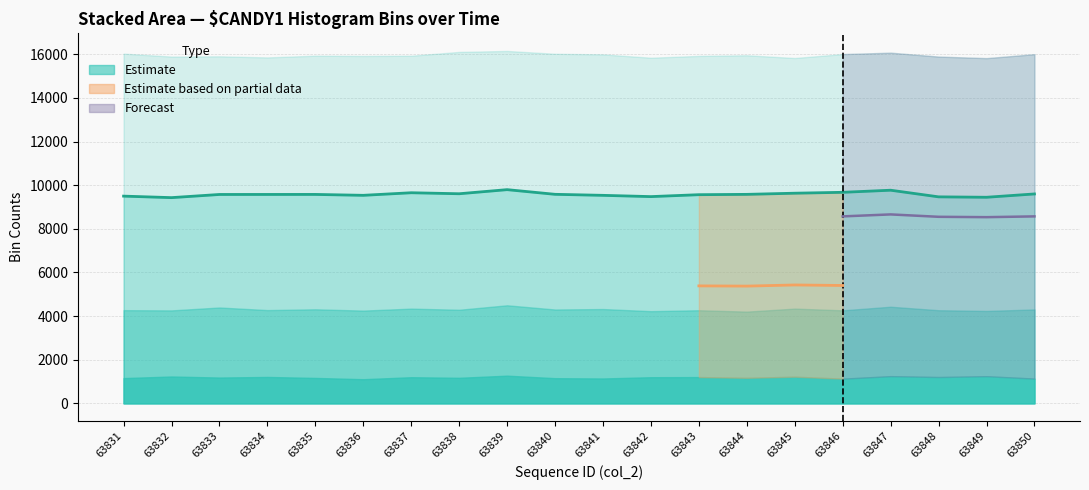

What is the value of the low_bin point at the 8th from the left?

1171